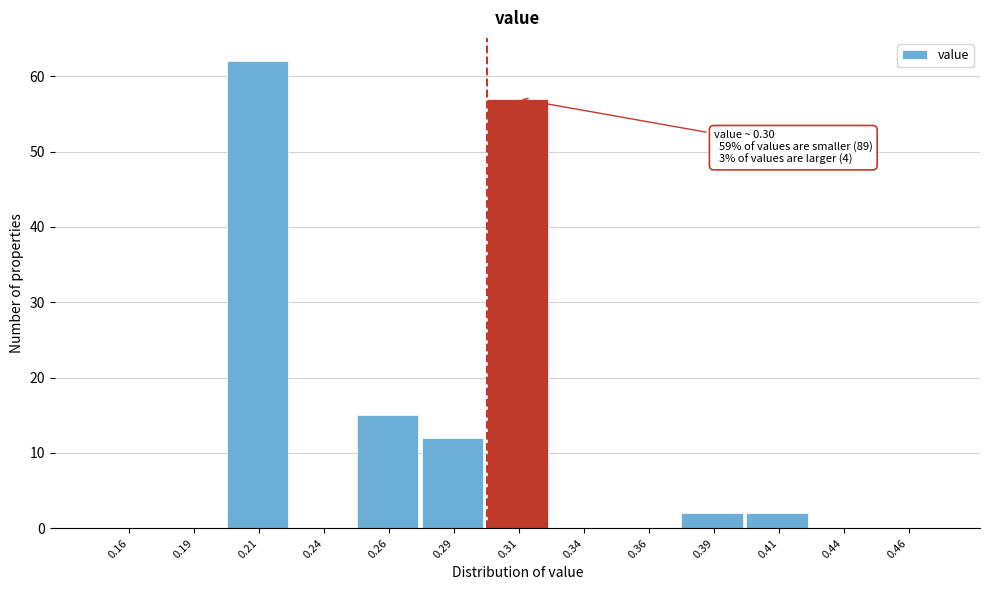

Which range on the x-axis has the tallest bar?

0.200 to 0.225